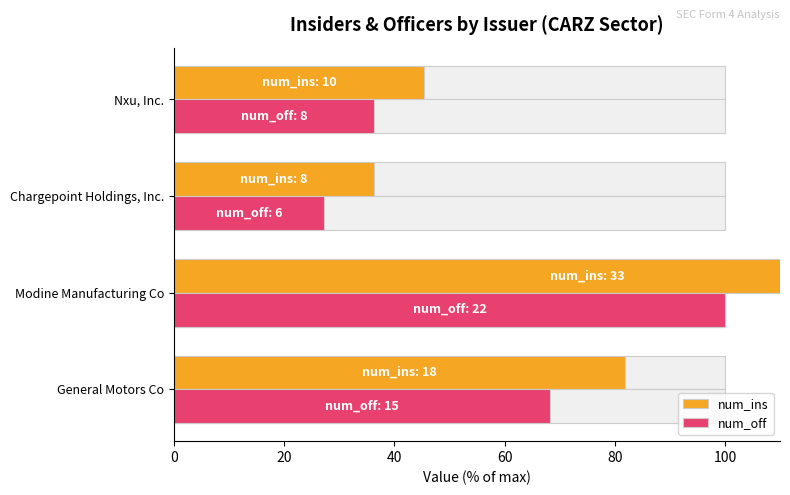

Reading left to right, what are all the values shown in this chart?

num_ins: 81.8	150.0	36.4	45.5
num_off: 68.2	100.0	27.3	36.4